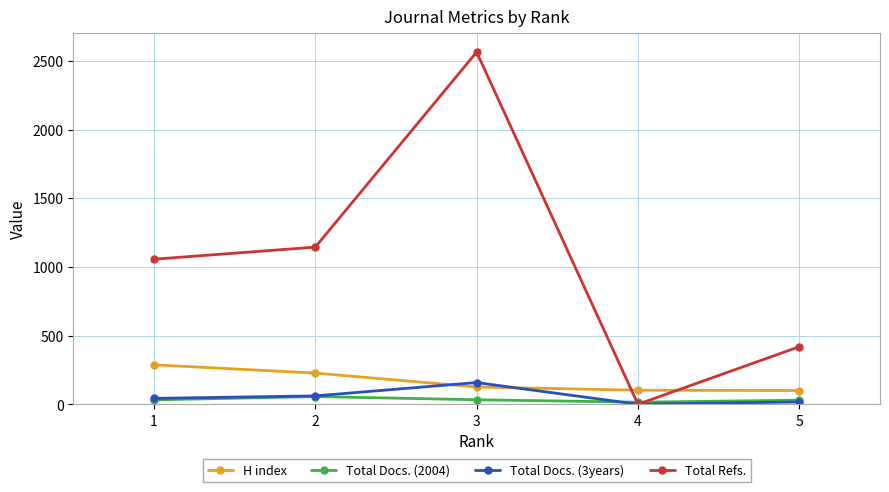

Which series has the widest spread of values?

Total Refs.